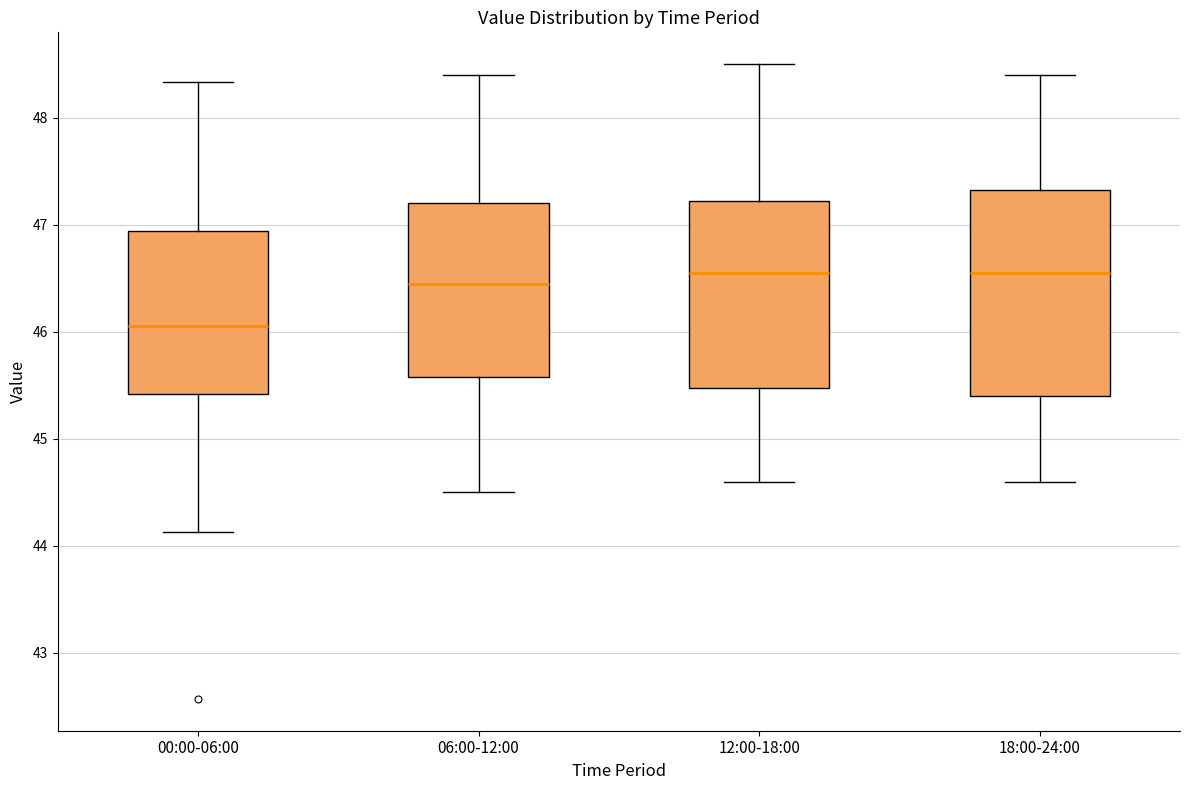

Reading left to right, transcribe this box plot: for each box, give where its median line is, the range the box spans, and where its two whiskers end, as read against the y-axis. The values are not printed on the chart, so give them approximately, as read against the axis.

00:00-06:00: median 46.1, box 45.4 to 46.9, whiskers 44.1 to 48.3
06:00-12:00: median 46.5, box 45.6 to 47.2, whiskers 44.5 to 48.4
12:00-18:00: median 46.6, box 45.5 to 47.2, whiskers 44.6 to 48.5
18:00-24:00: median 46.6, box 45.4 to 47.3, whiskers 44.6 to 48.4